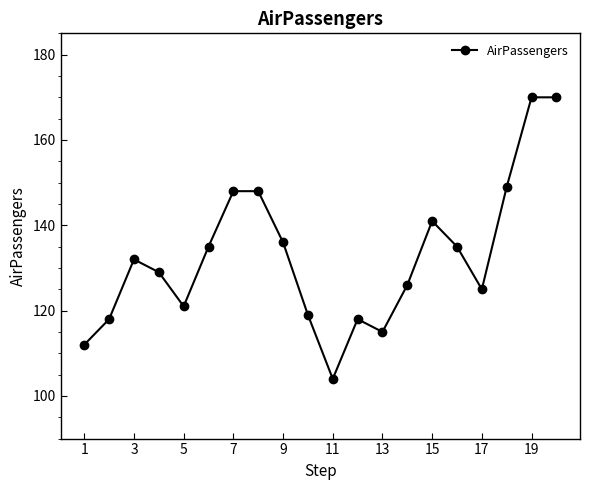

What is the maximum value shown in the chart?

170